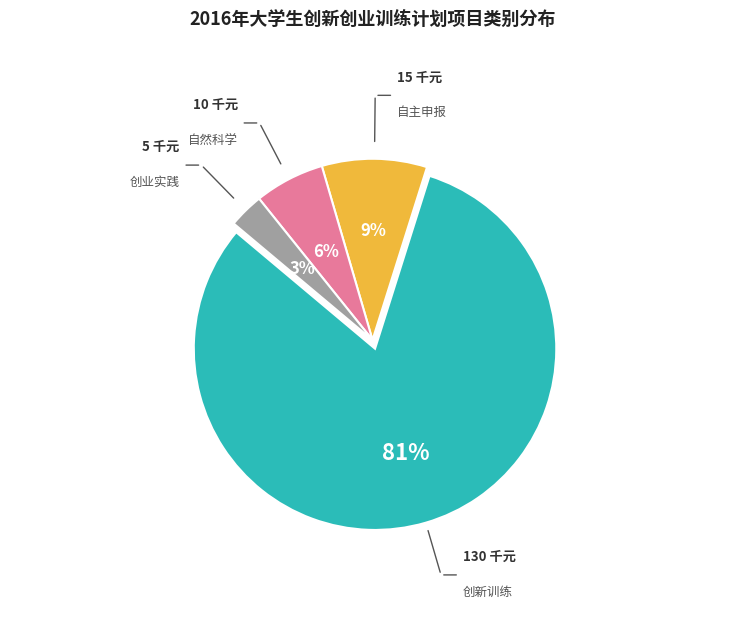

To the nearest percent, what is the average slice percentage?

25%